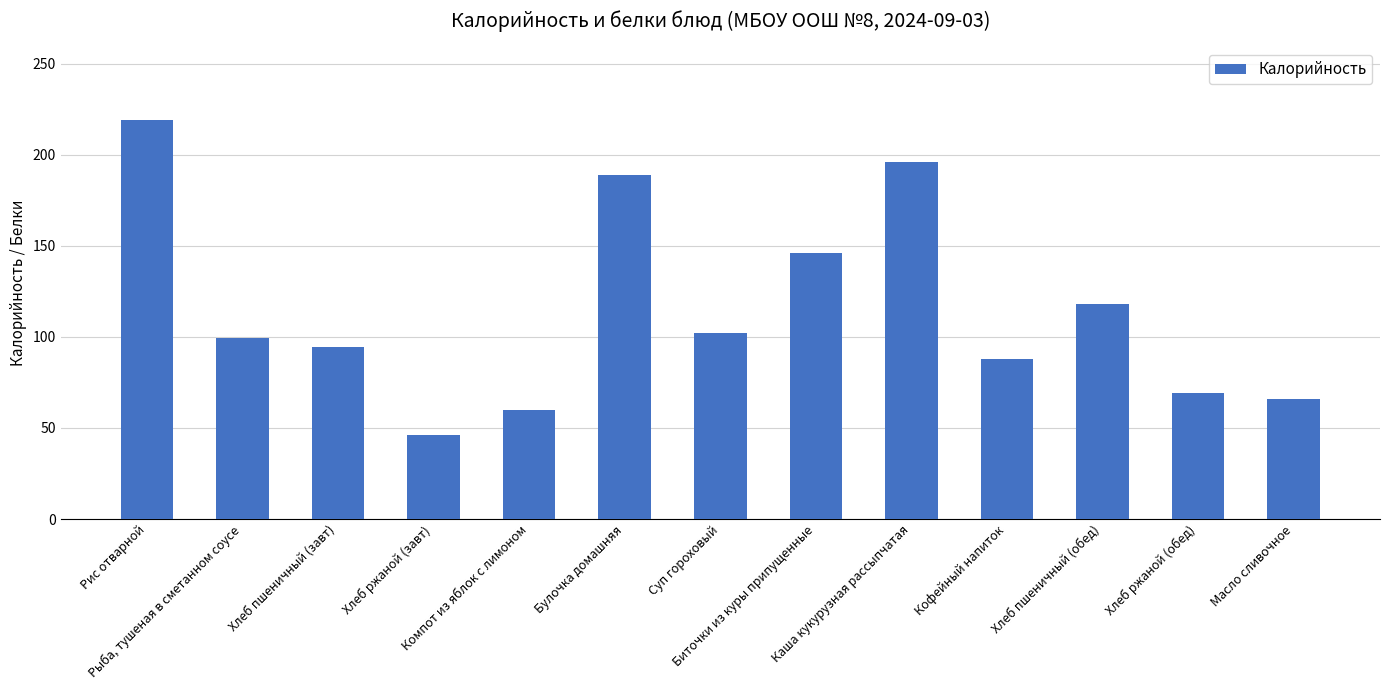

Reading right to left, transcribe all the data shown in this chart.

66.1	69.0	118.0	88.0	195.9	146.3	102.2	189.0	60.0	46.0	94.4	99.2	219.3